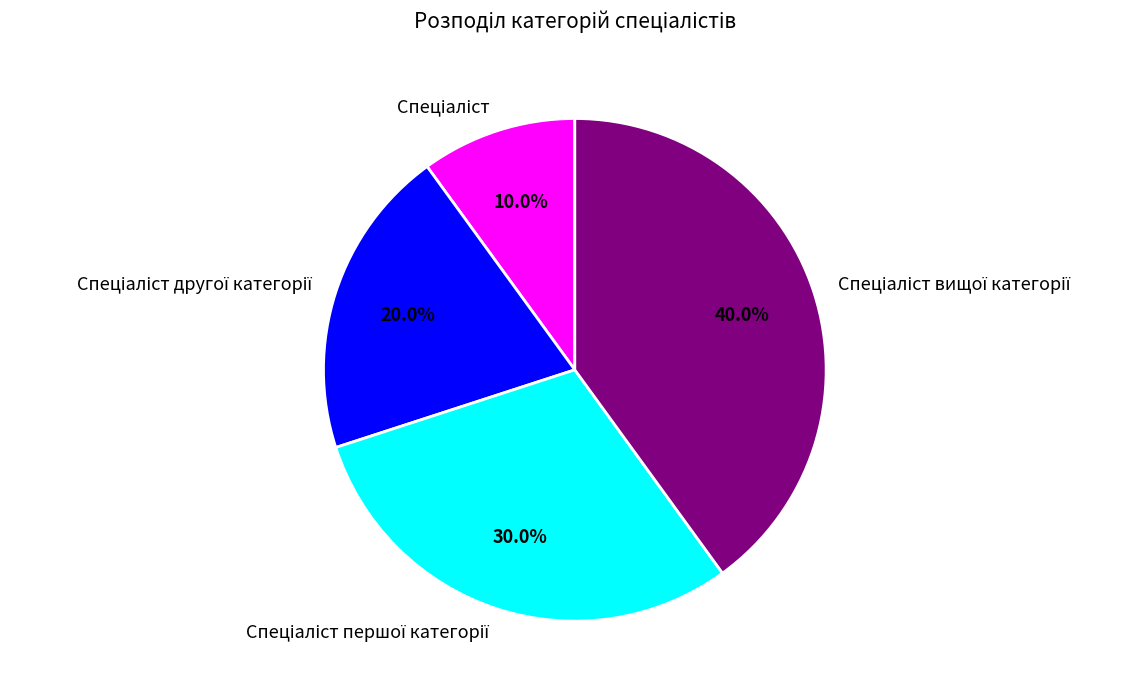

To the nearest percent, what is the difference between the largest and smallest slice percentages?

30%